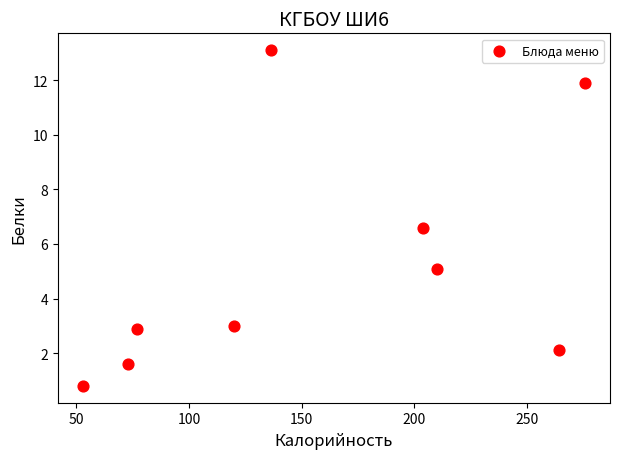

What is the average X value?

157.0